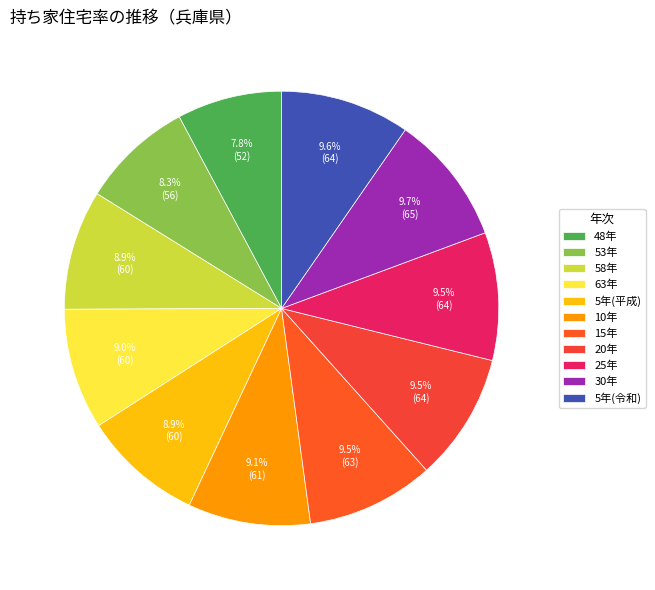

How many segments does this pie chart have?

11